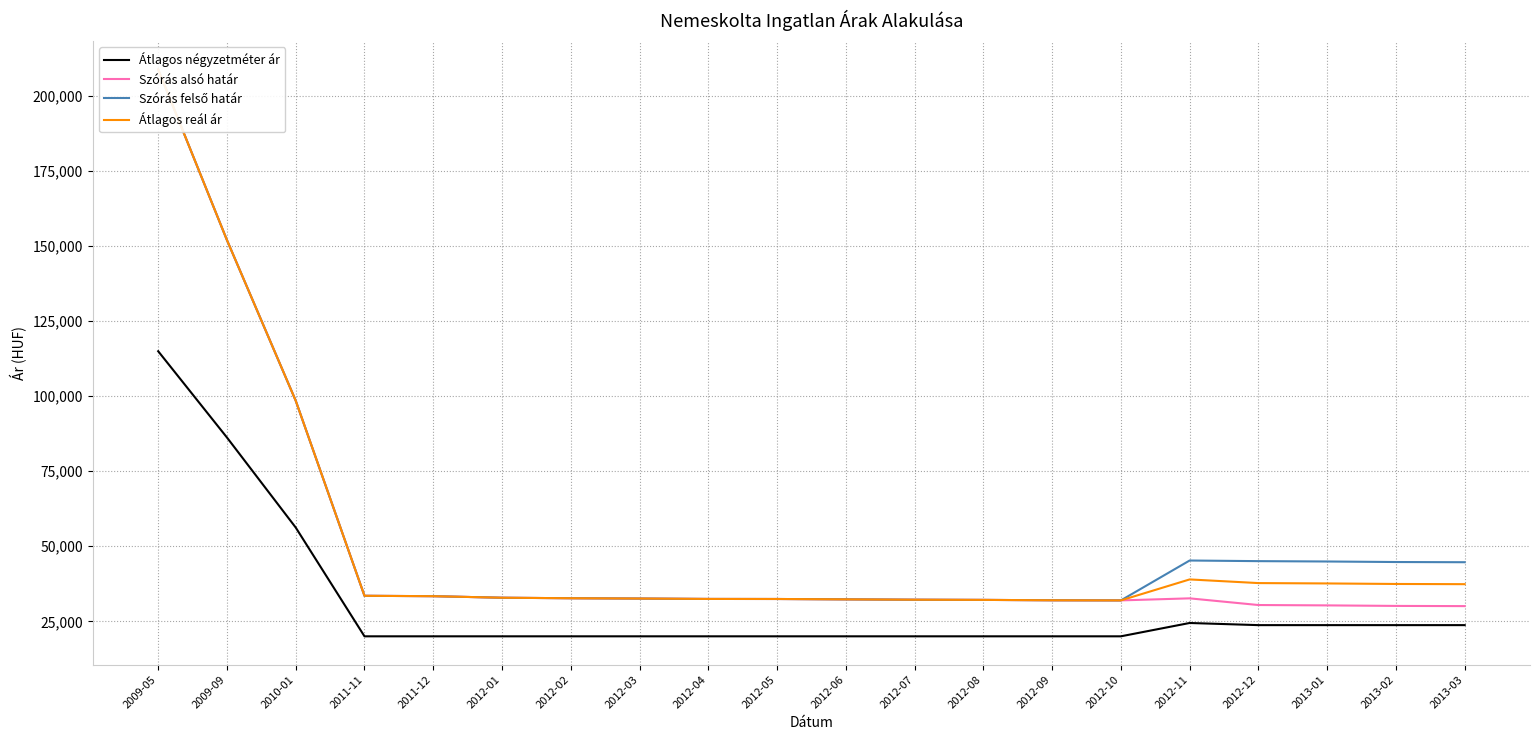

What is the label of the 9th point from the left?

2012-04